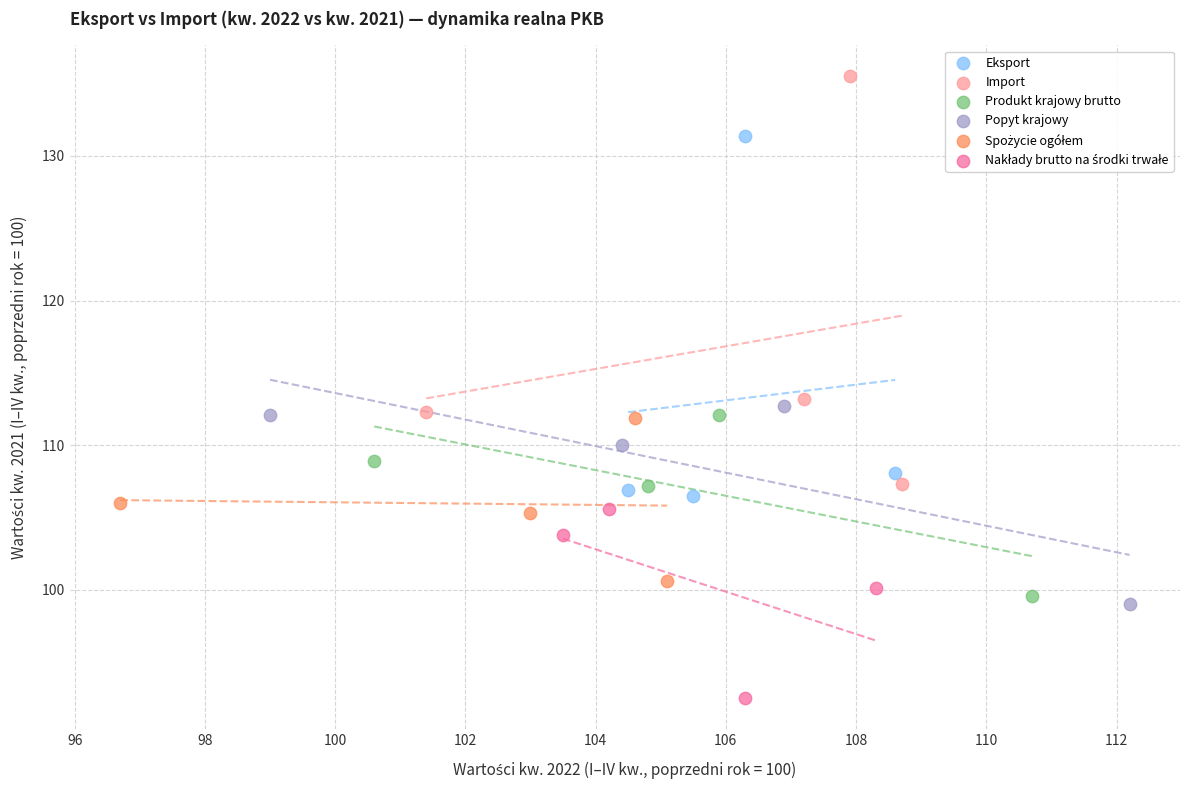

Which series contains the highest Y value?

Import